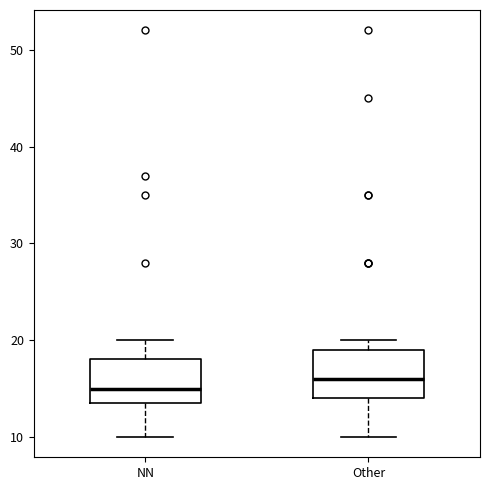

Which box's median line is the highest?

Other